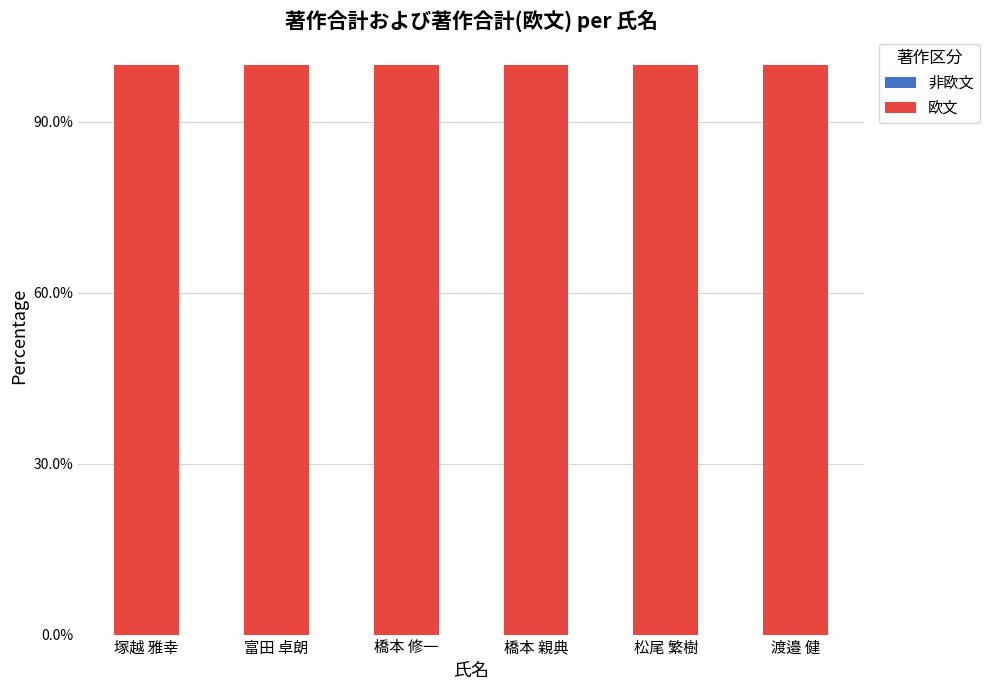

List the labels in order of 非欧文 value, smallest first.

塚越 雅幸, 富田 卓朗, 橋本 修一, 橋本 親典, 松尾 繁樹, 渡邉 健